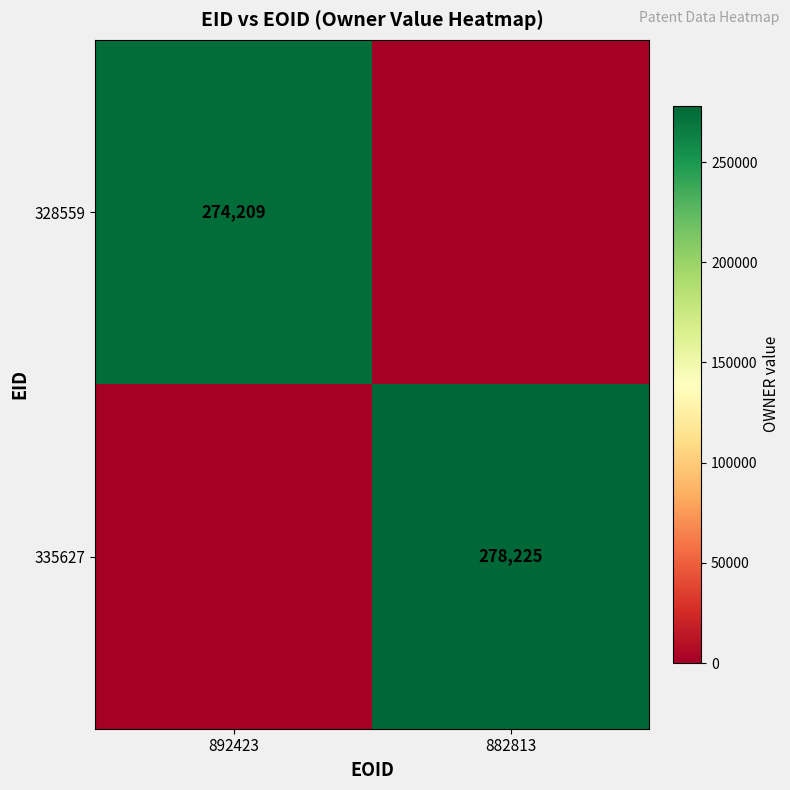

Is it true that 328559 equals 274209 at 892423?

True